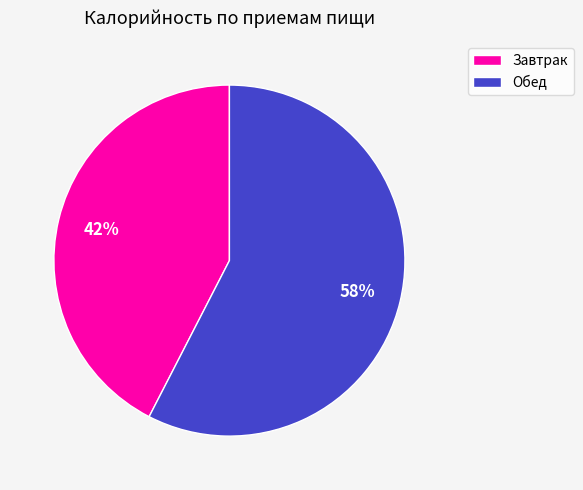

To the nearest percent, what portion does Обед represent?

58%